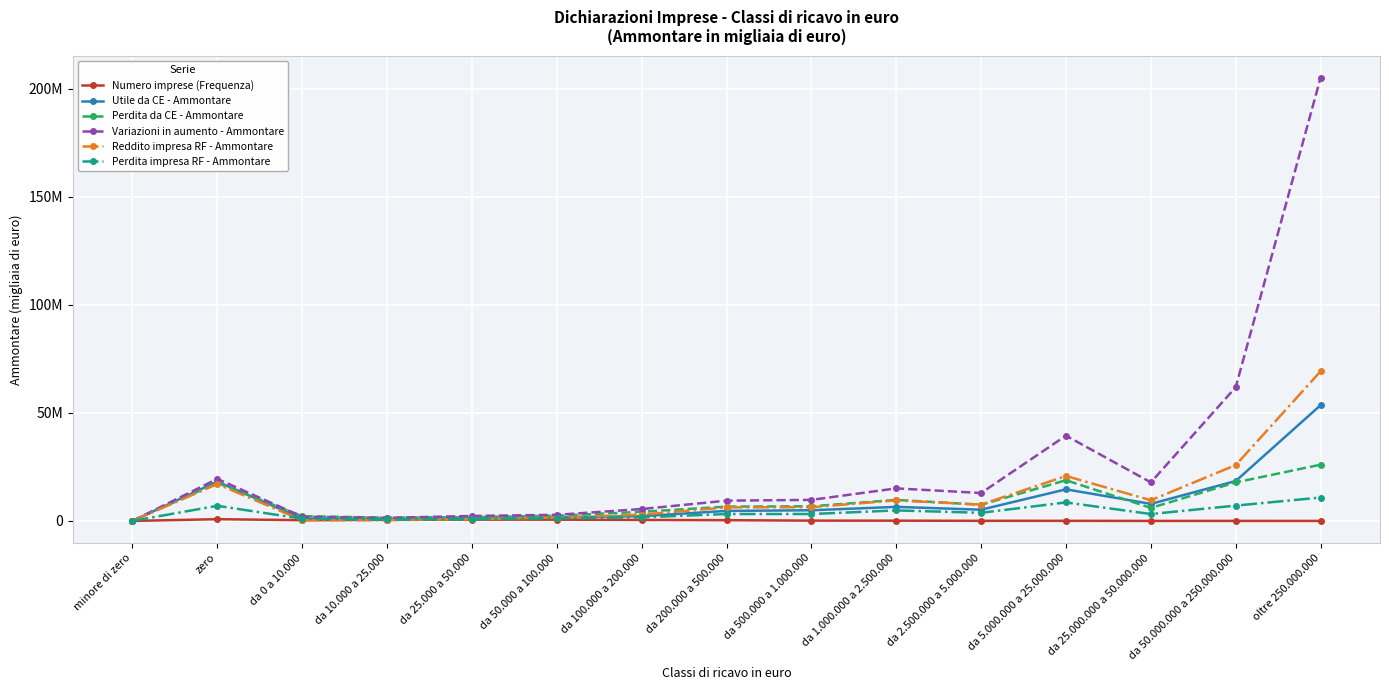

Which series has the largest total across all categories?

Variazioni in aumento - Ammontare